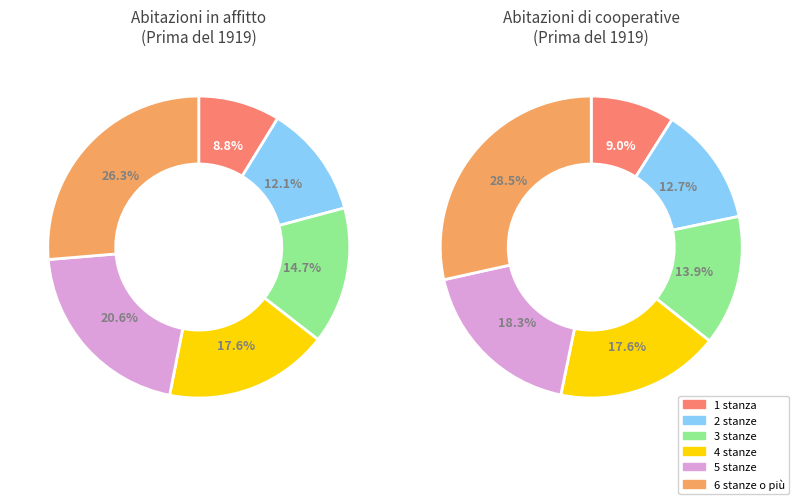

To the nearest percent, what percentage of the pie is 6 stanze o più?

26%